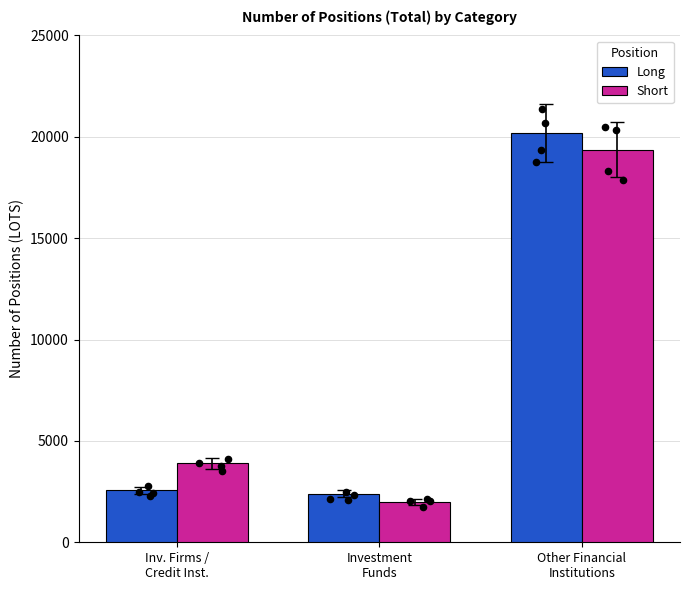

What are all the series names shown in the legend?

Long, Short